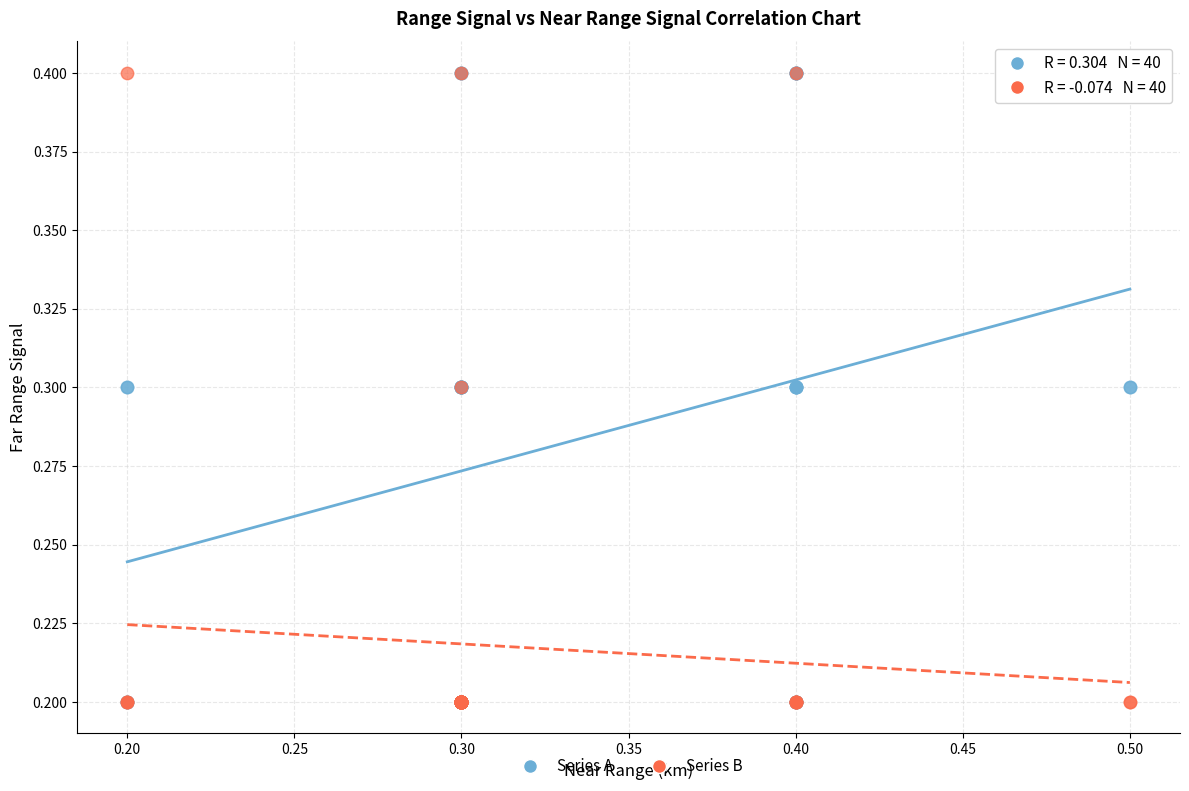

What are all the series names shown in the legend?

Series A, Series B